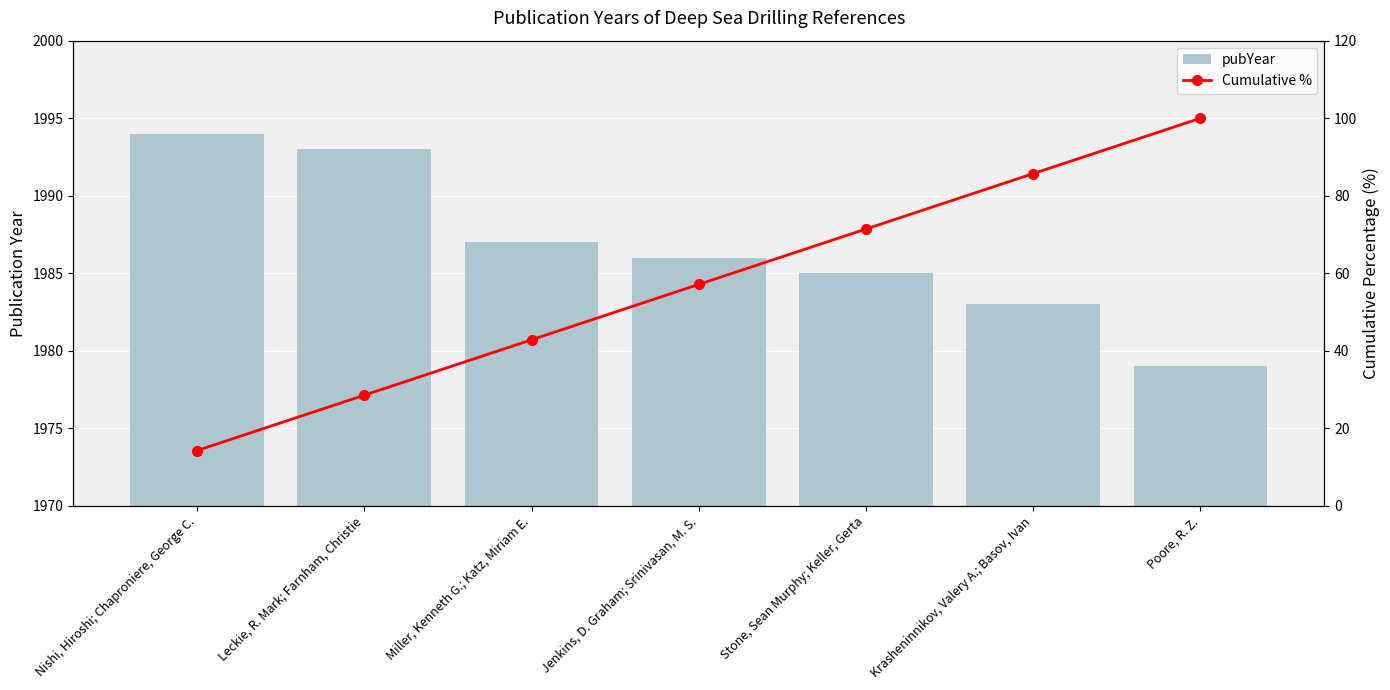

What is the minimum value for pubYear?

1979.0